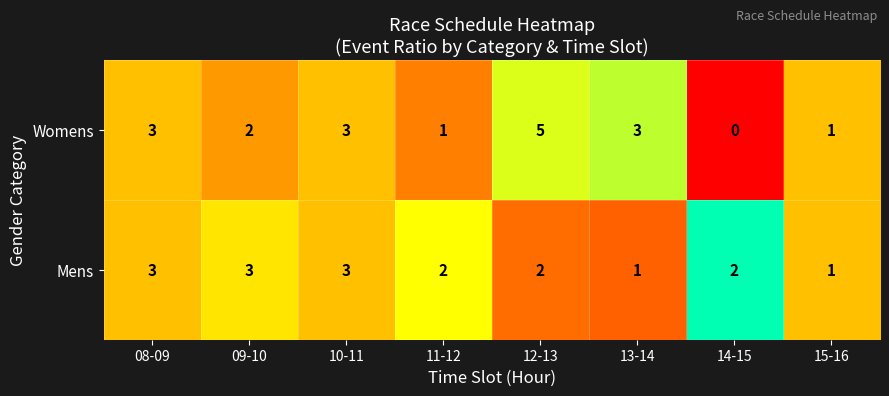

Which series has the largest range (max minus min)?

Womens